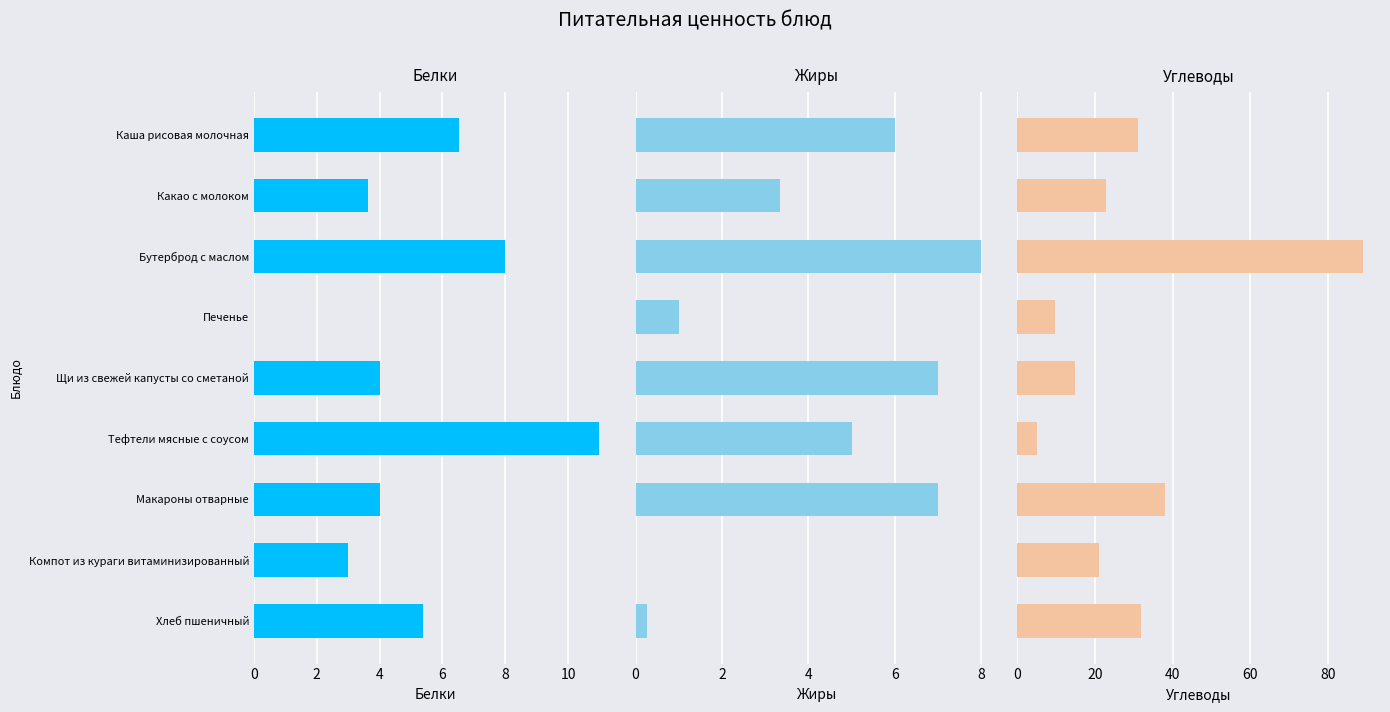

Which series has the largest total across all categories?

Углеводы